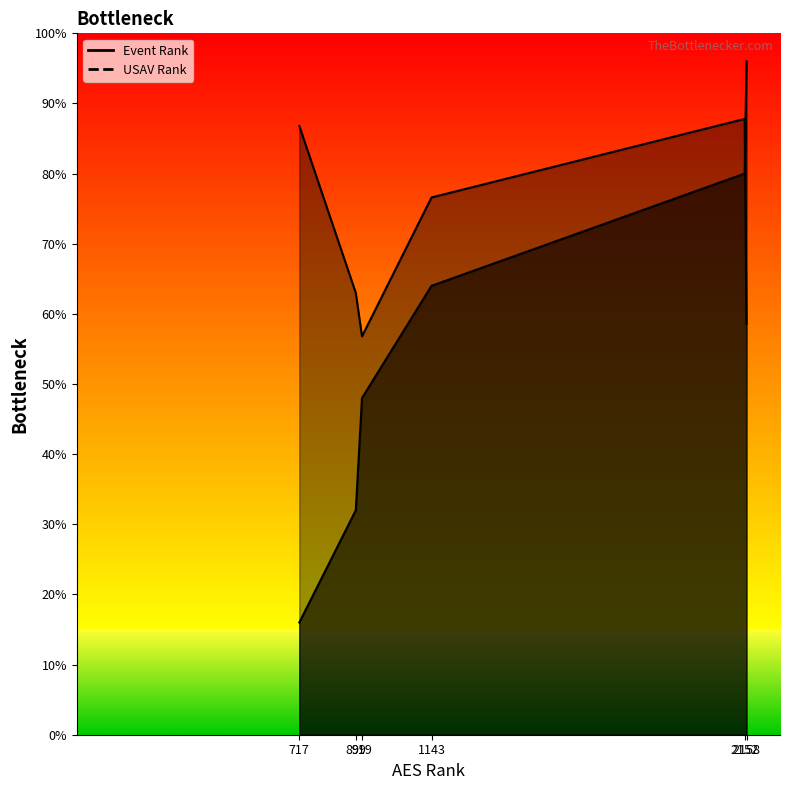

Is the value of Event Rank at 717 greater than the value of USAV Rank at 1143?

No